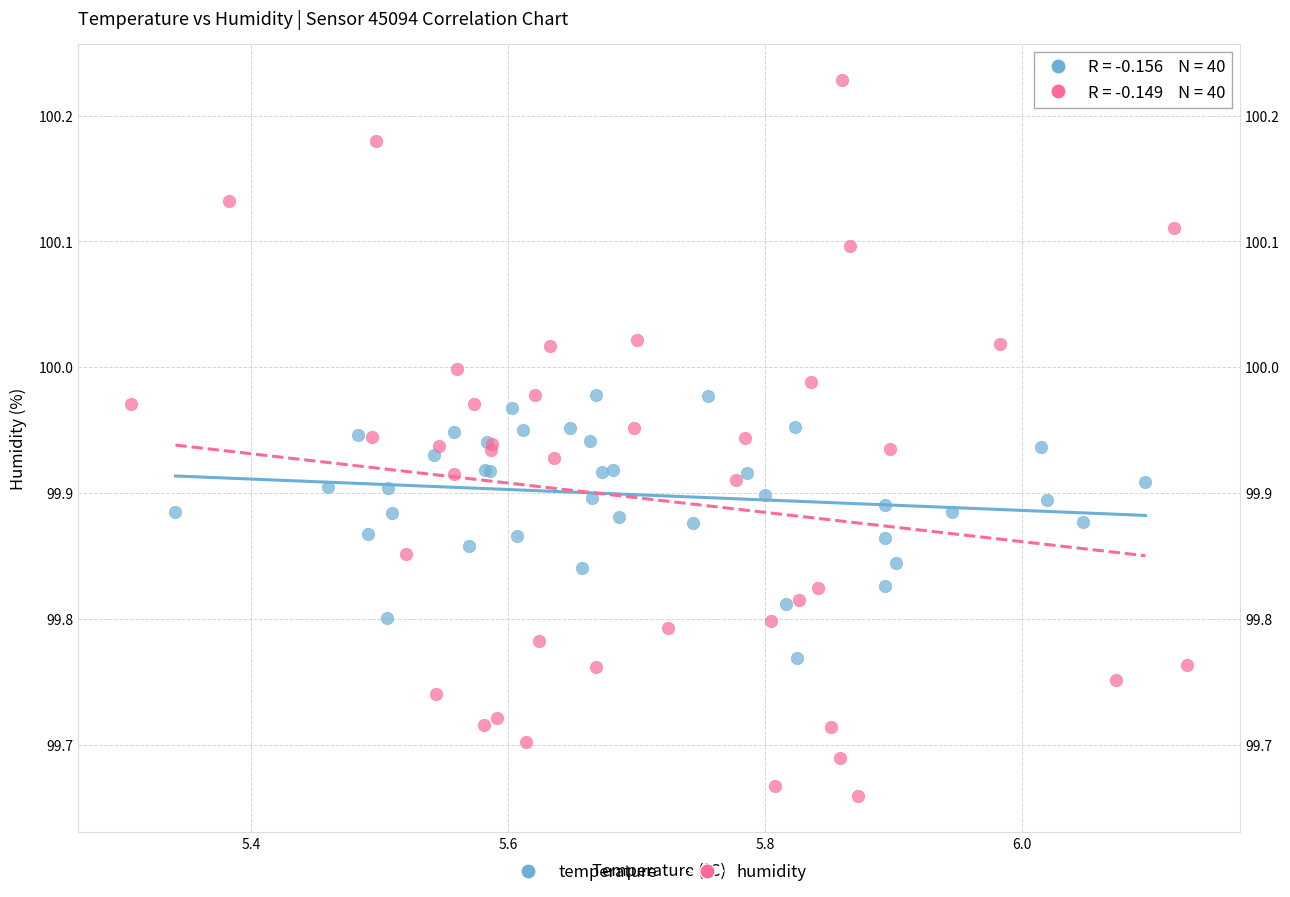

Which series contains the lowest Y value?

humidity